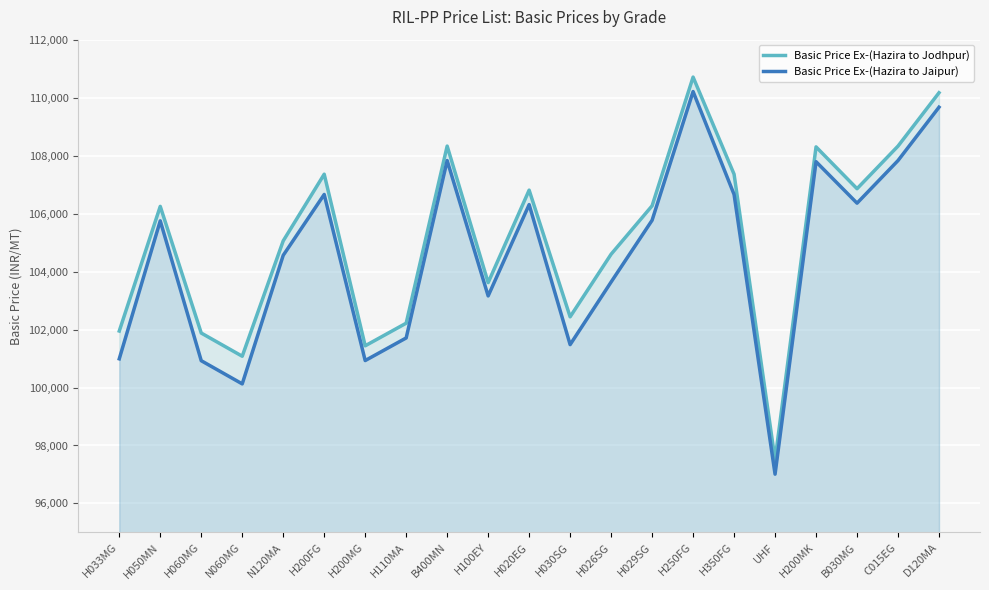

What is the label of the 11th point from the right?

H020EG